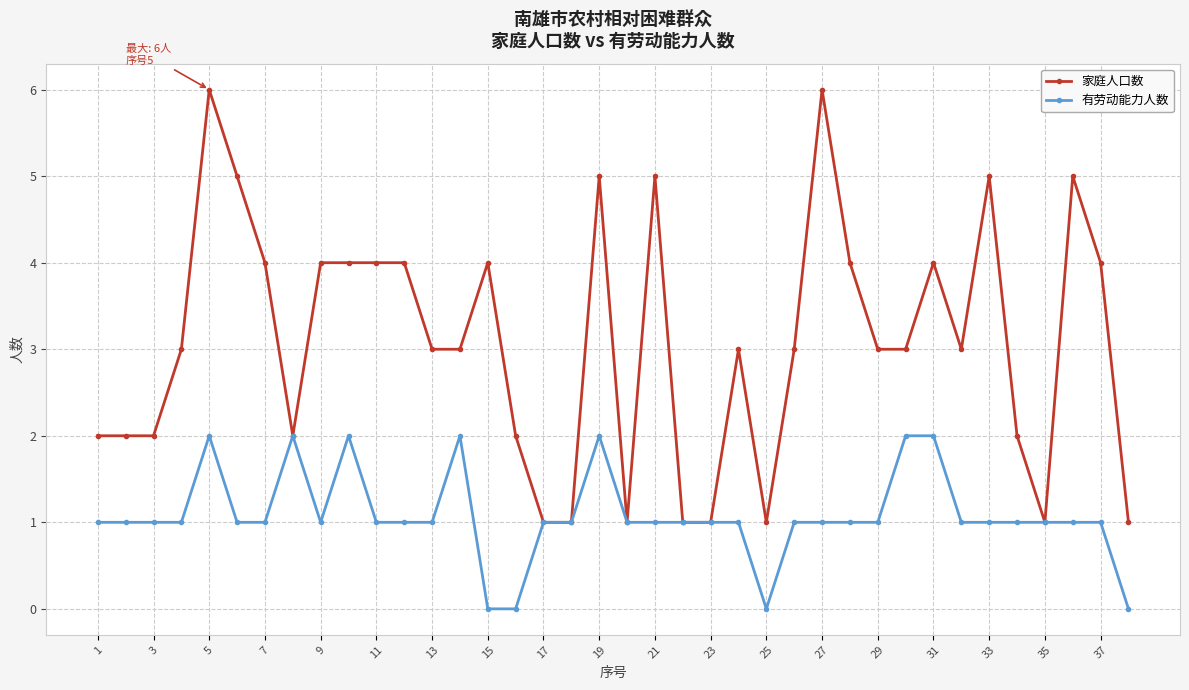

Rank the series by their average value, from lowest to highest.

有劳动能力人数, 家庭人口数